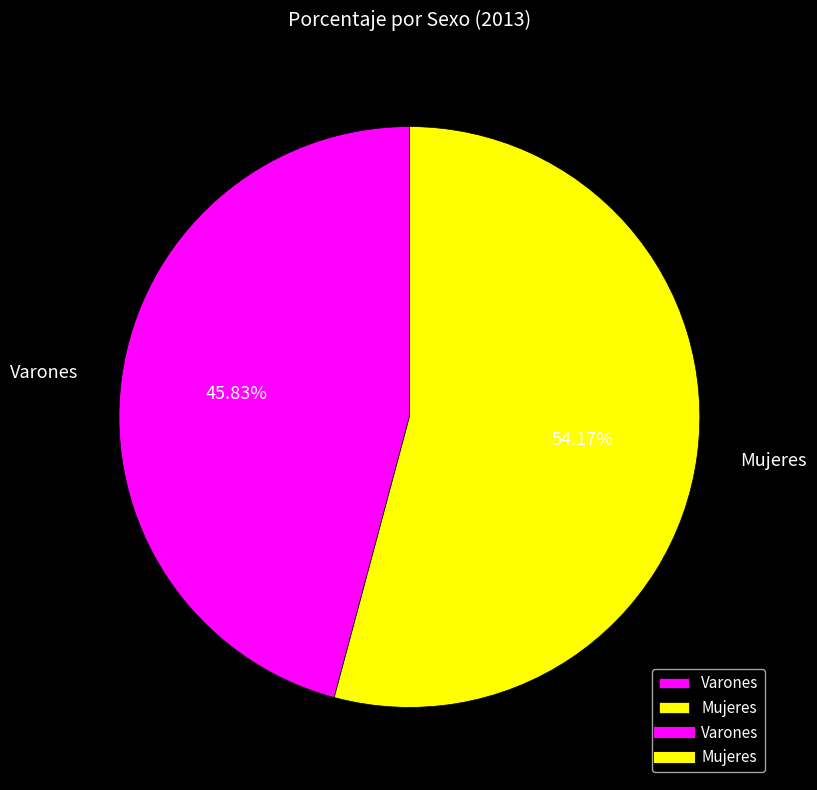

Does any single category account for the majority?

Yes